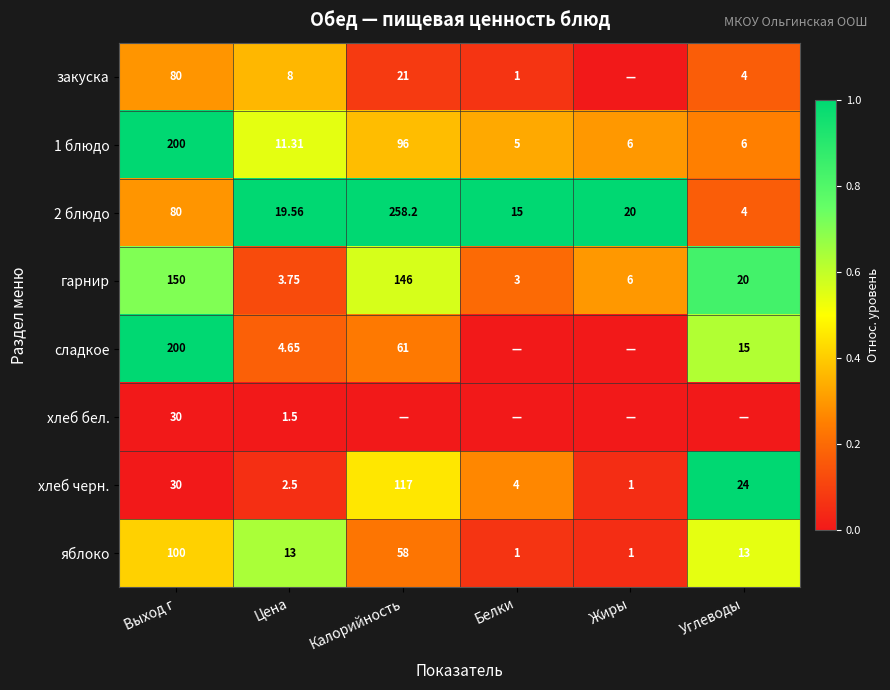

Which category has the lowest value in the 1 блюдо series?

Белки